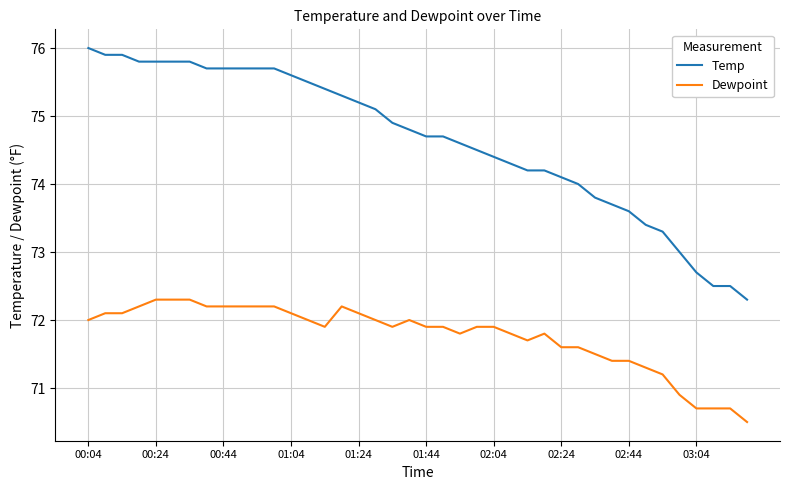

What are all the series names shown in the legend?

Temp, Dewpoint